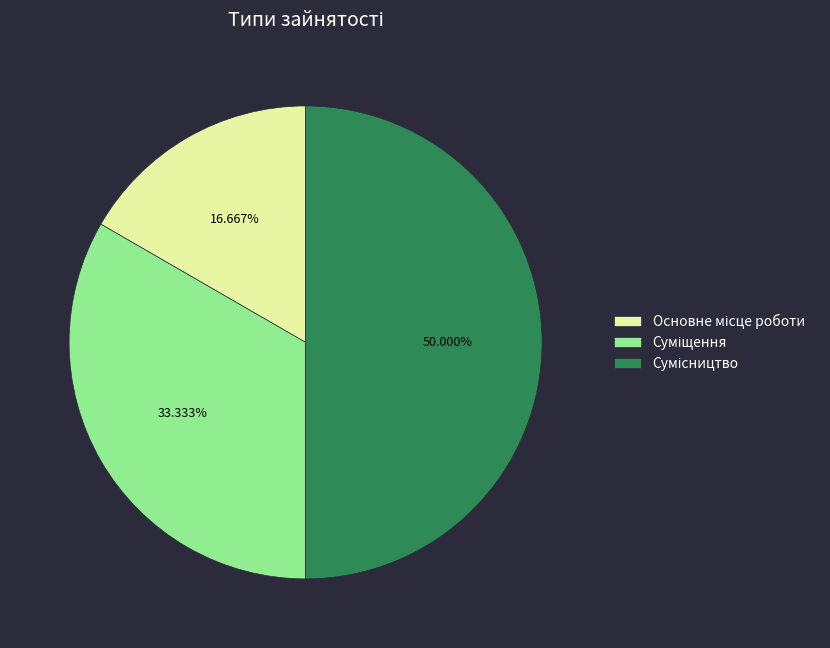

Is there a majority slice in this chart?

No